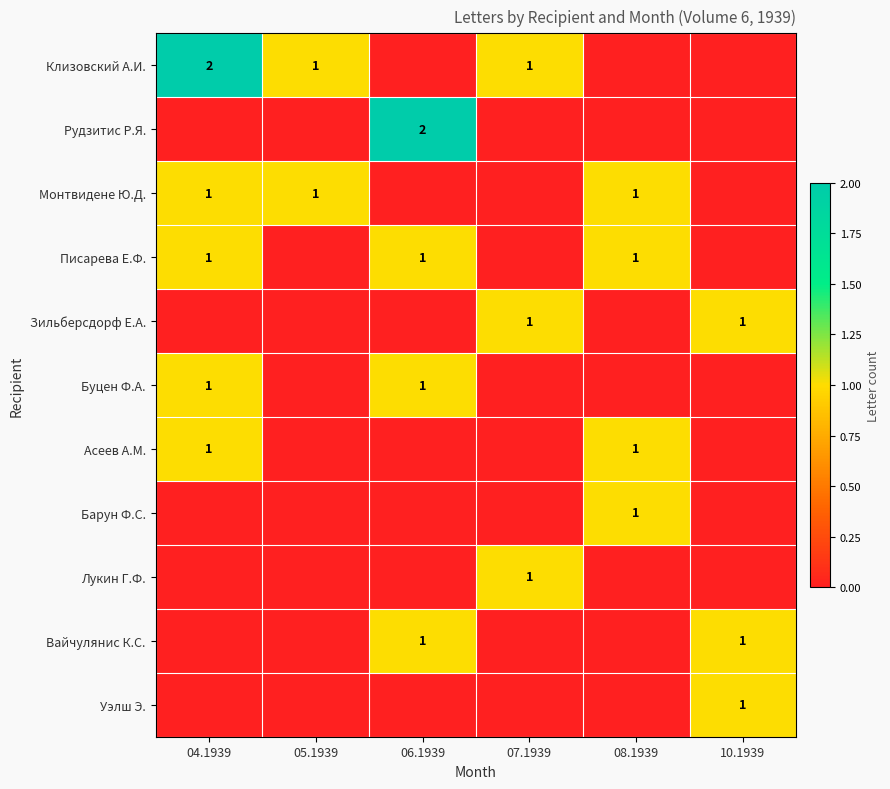

The Писарева Е.Ф. series shows 2 at 06.1939. True or false?

False